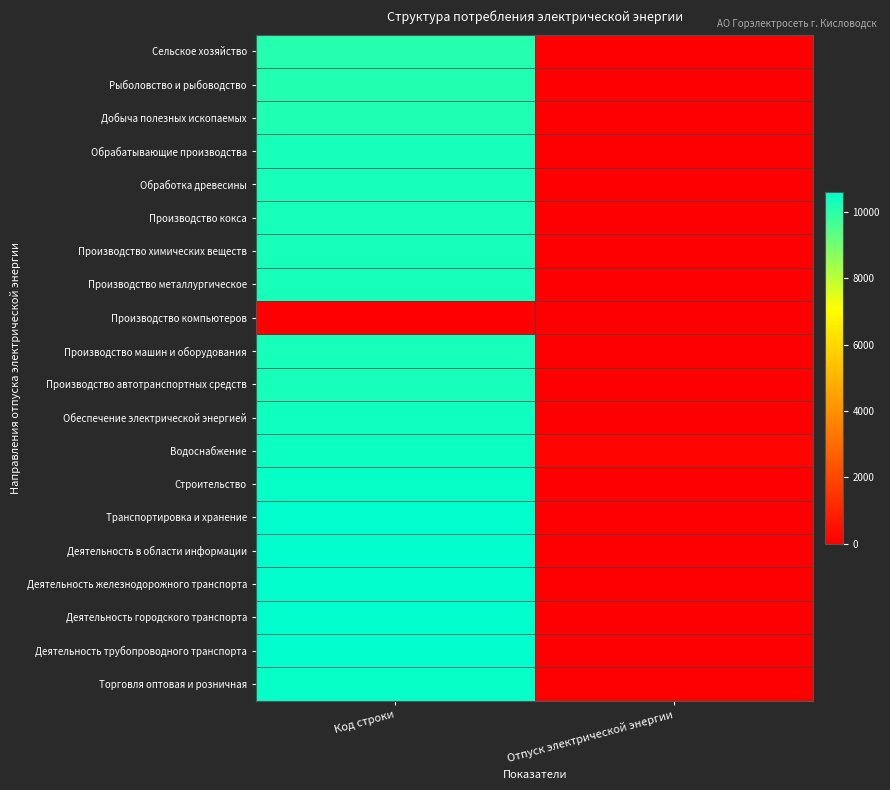

How many series are shown in this chart?

20